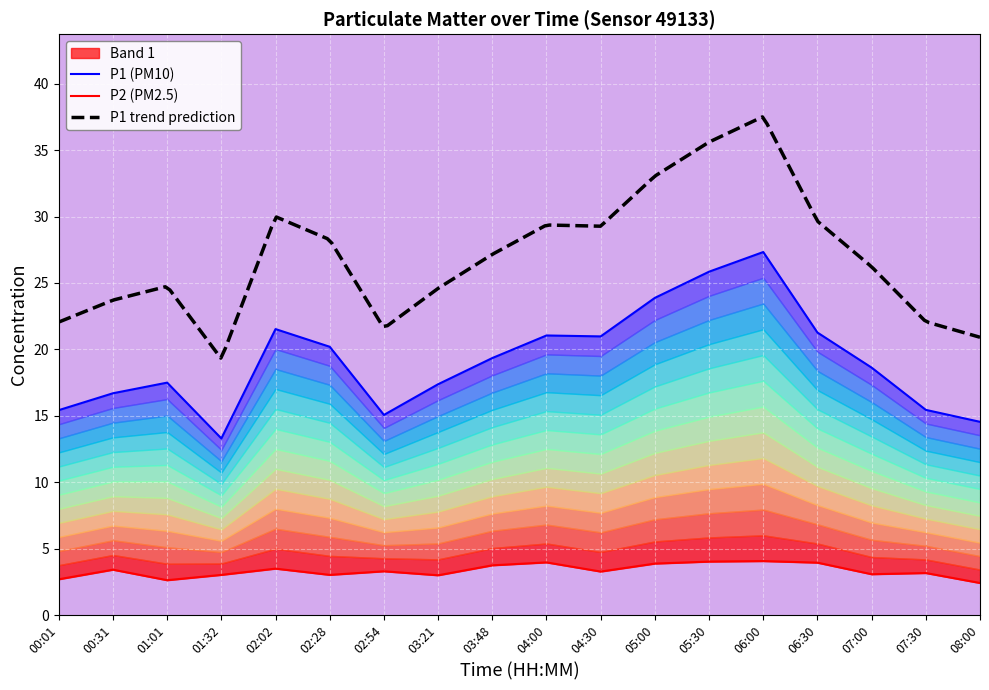

Where is the first local minimum for P1?

01:32